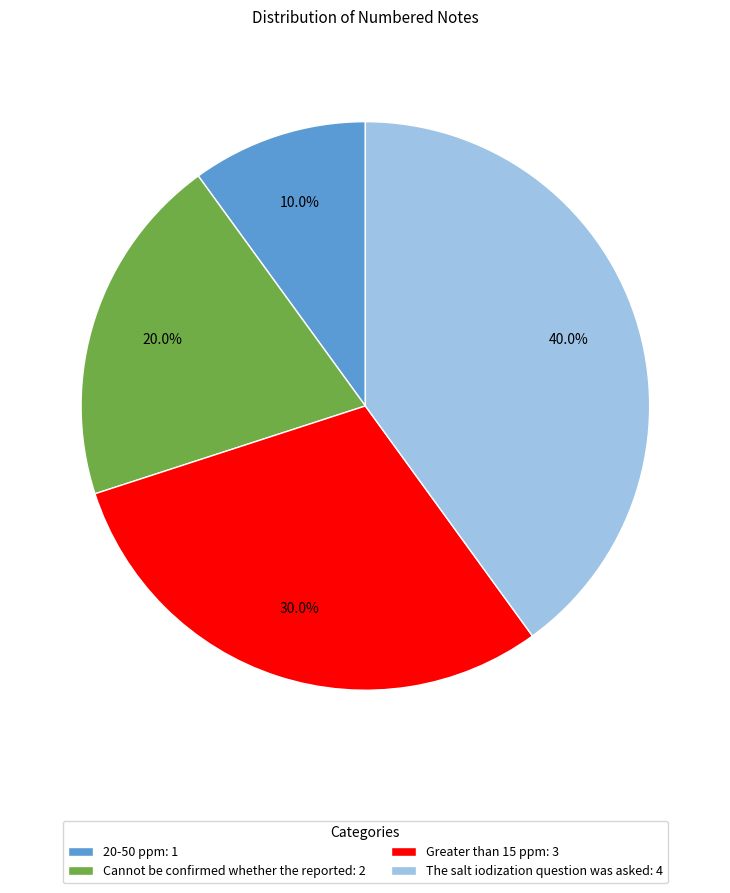

Rank the categories by value from highest to lowest.

The salt iodization question was asked, Greater than 15 ppm, Cannot be confirmed whether the reported, 20-50 ppm